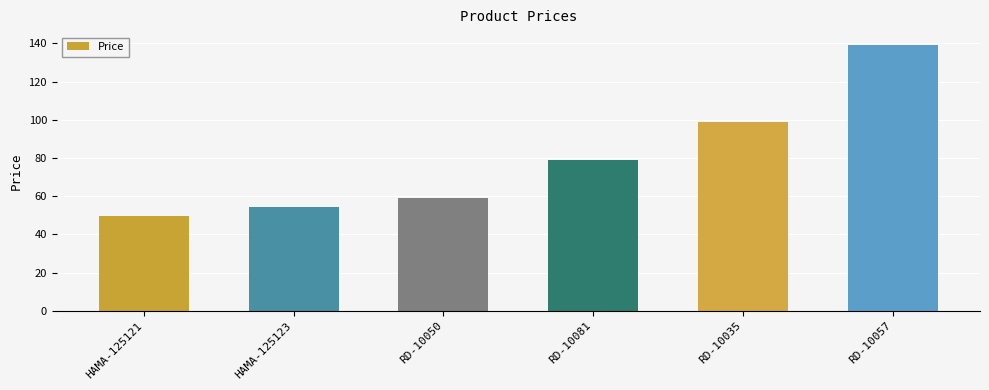

Rank the categories by value from highest to lowest.

RD-10057, RD-10035, RD-10081, RD-10050, HAMA-125123, HAMA-125121